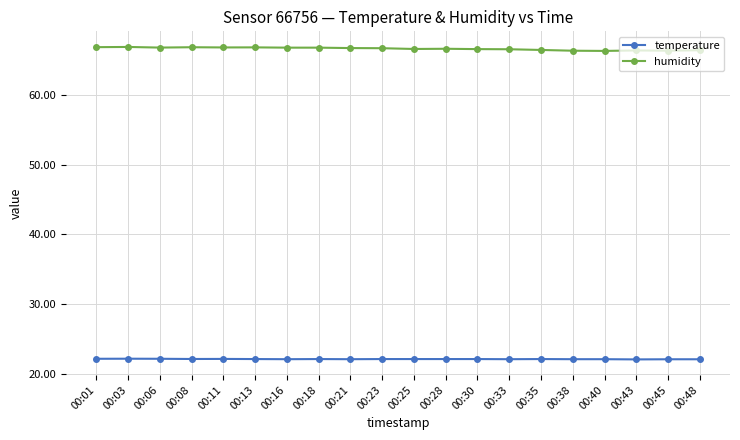

True or false: temperature has more than 1 interior local peaks.

True